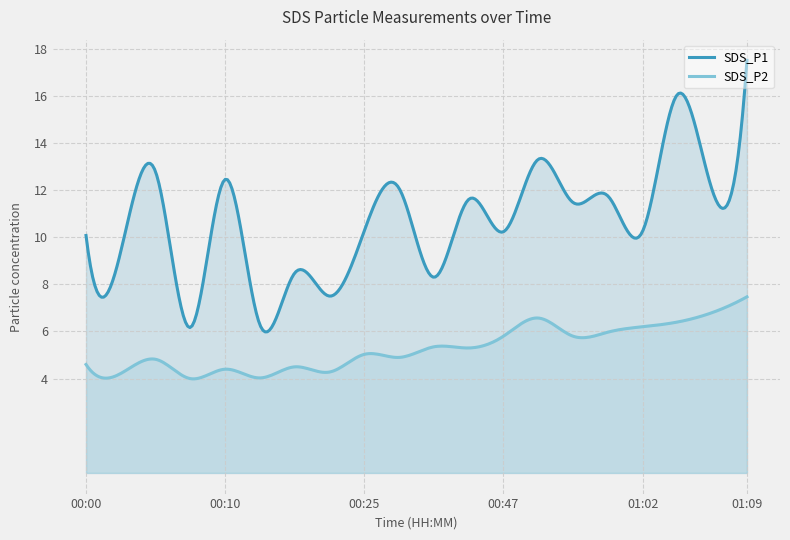

Where is SDS_P2 nearest to the value 5?

00:25